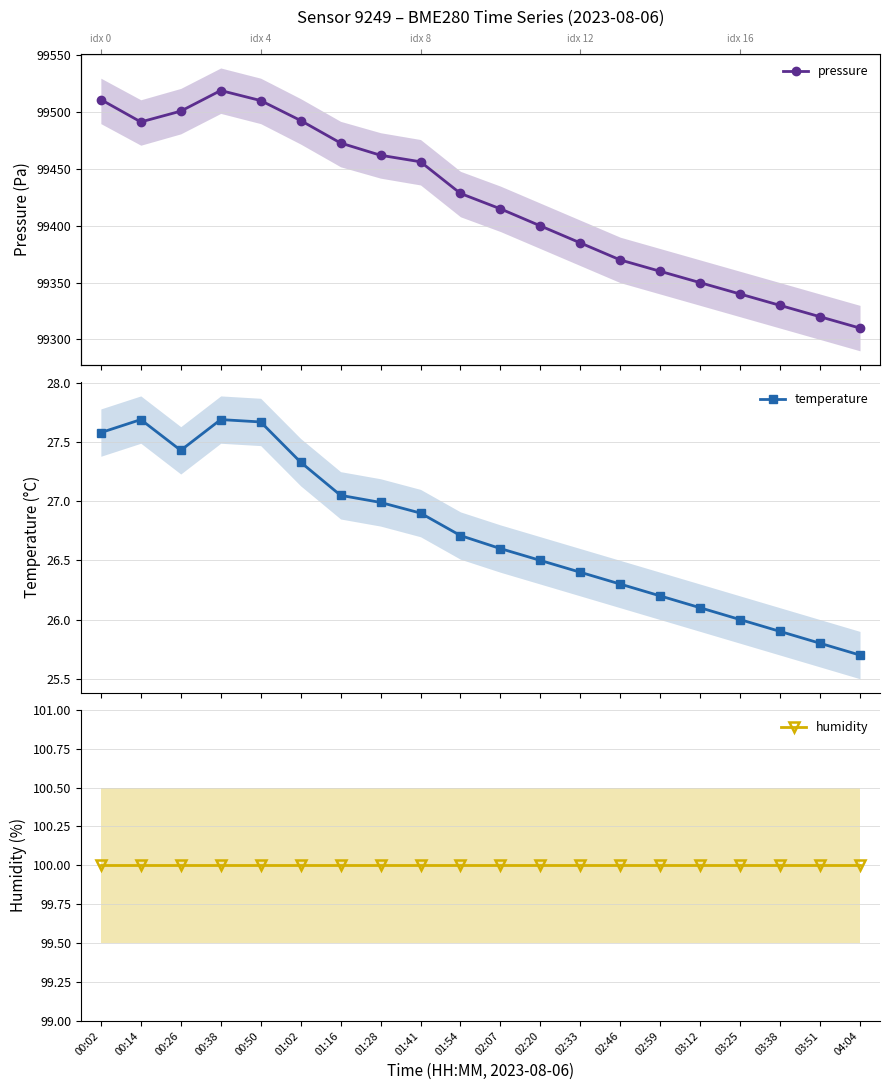

Reading left to right, extract all data points from this chart.

pressure: 00:02=99511.2	00:14=99491.5	00:26=99501.0	00:38=99519.2	00:50=99510.3	01:02=99492.8	01:16=99472.9	01:28=99462.2	01:41=99456.4	01:54=99428.6	02:07=99415.0	02:20=99400.0	02:33=99385.0	02:46=99370.0	02:59=99360.0	03:12=99350.0	03:25=99340.0	03:38=99330.0	03:51=99320.0	04:04=99310.0
temperature: 00:02=27.6	00:14=27.7	00:26=27.4	00:38=27.7	00:50=27.7	01:02=27.3	01:16=27.1	01:28=27.0	01:41=26.9	01:54=26.7	02:07=26.6	02:20=26.5	02:33=26.4	02:46=26.3	02:59=26.2	03:12=26.1	03:25=26.0	03:38=25.9	03:51=25.8	04:04=25.7
humidity: 00:02=100.0	00:14=100.0	00:26=100.0	00:38=100.0	00:50=100.0	01:02=100.0	01:16=100.0	01:28=100.0	01:41=100.0	01:54=100.0	02:07=100.0	02:20=100.0	02:33=100.0	02:46=100.0	02:59=100.0	03:12=100.0	03:25=100.0	03:38=100.0	03:51=100.0	04:04=100.0